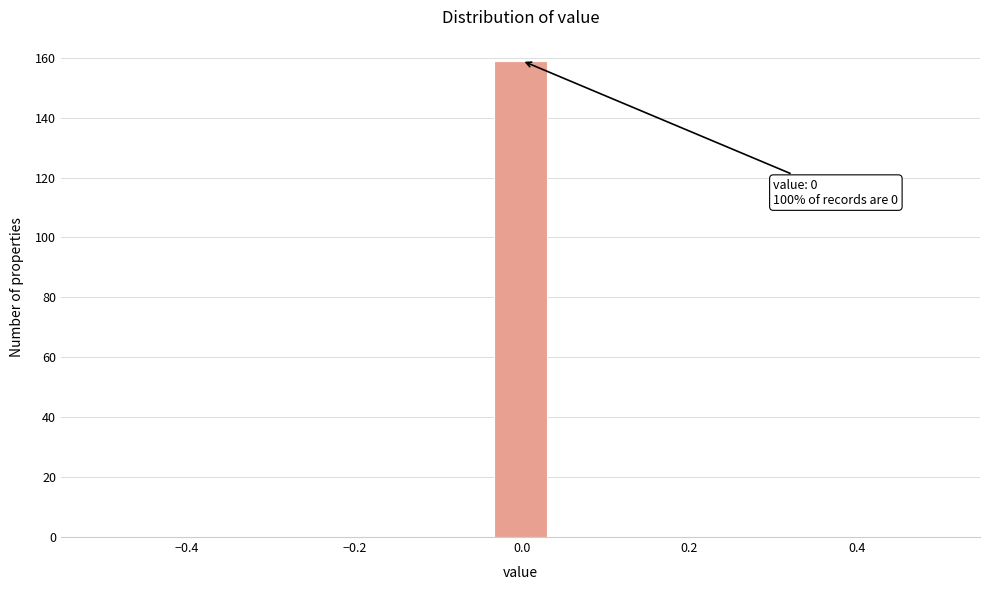

Read against the x-axis, roughly where is the centre of the tallest bar?

0.00